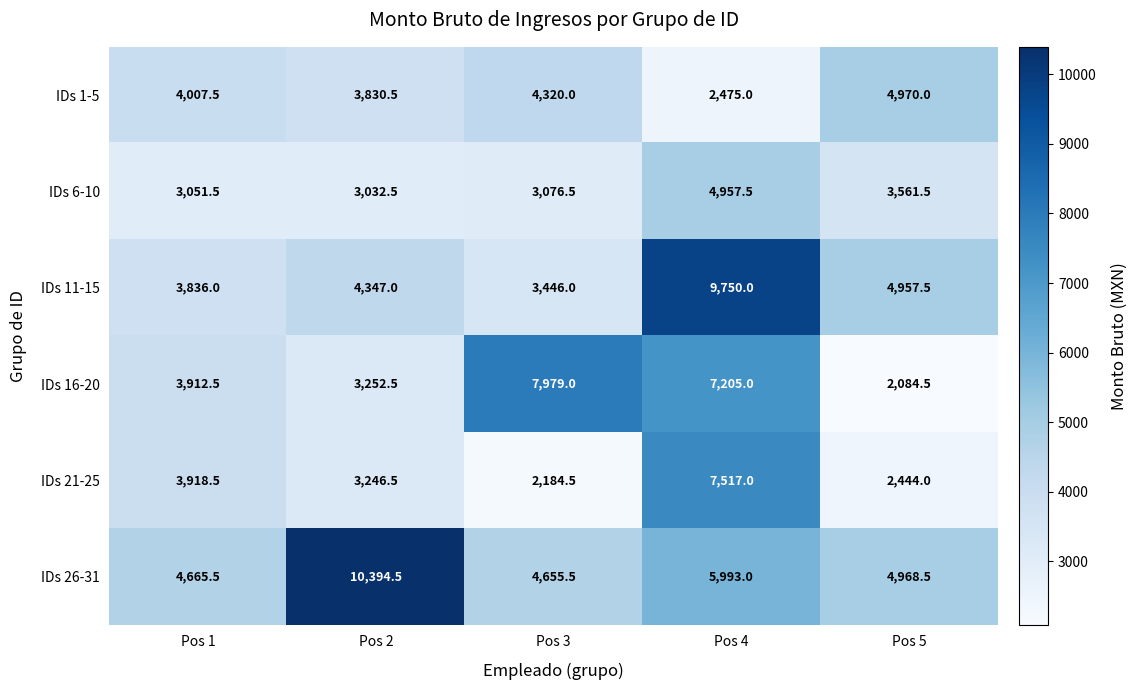

Count the number of categories in the chart.

5